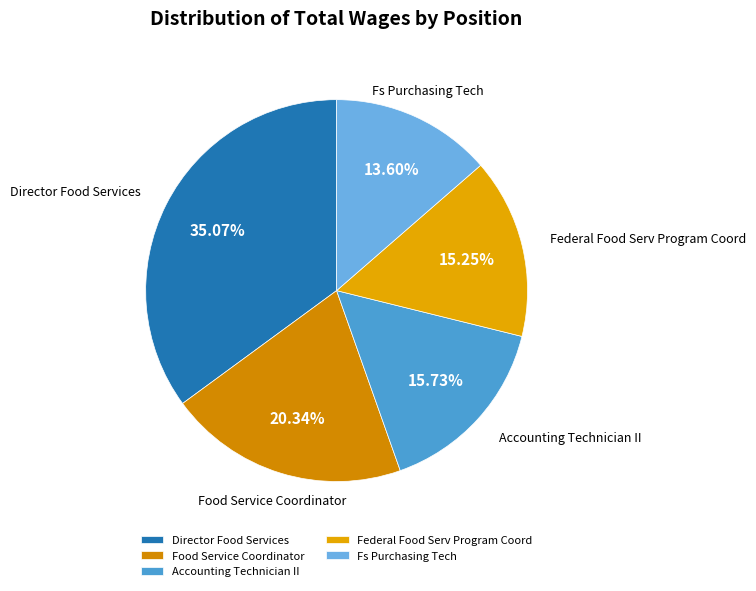

To the nearest percent, what portion does Accounting Technician II represent?

16%